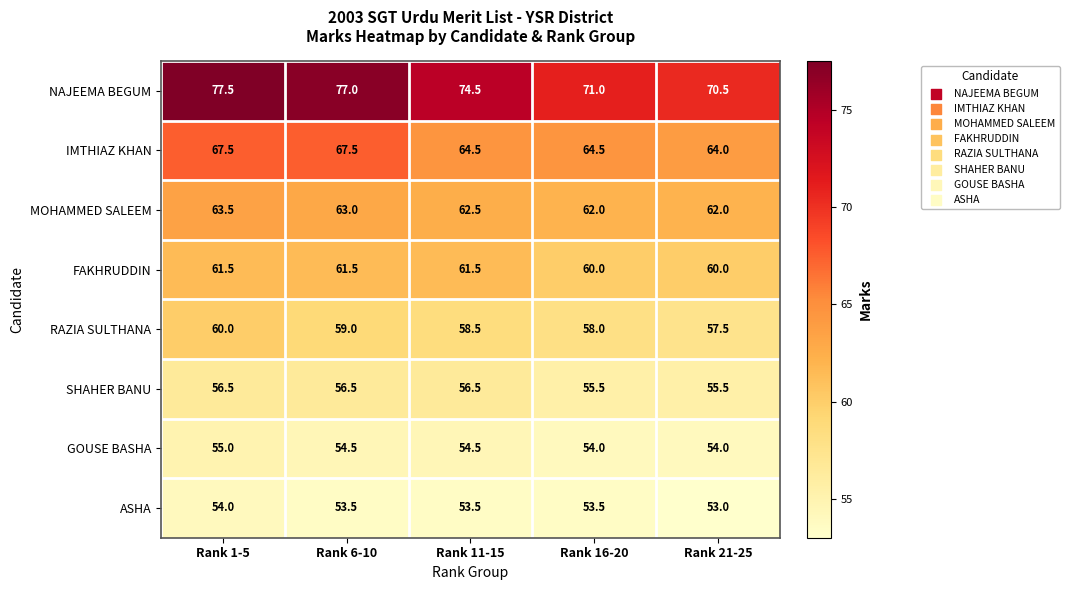

Which series has the largest range (max minus min)?

NAJEEMA BEGUM